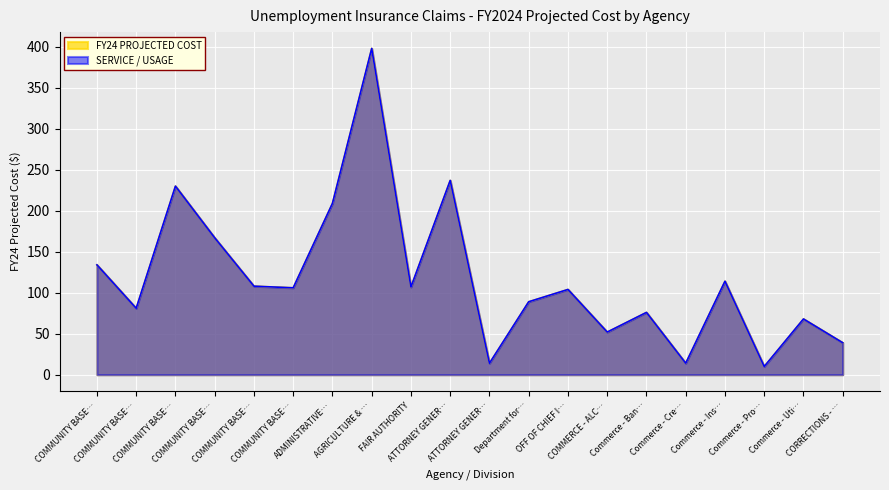

Rank the series by their maximum value, from lowest to highest.

FY24 PROJECTED COST, SERVICE / USAGE